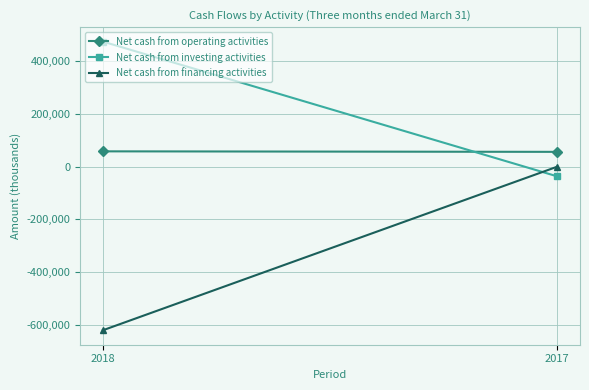

Reading left to right, list all the values displayed in this chart.

Net cash from operating activities: 57296	55365
Net cash from investing activities: 472115	-37312
Net cash from financing activities: -618991	-629